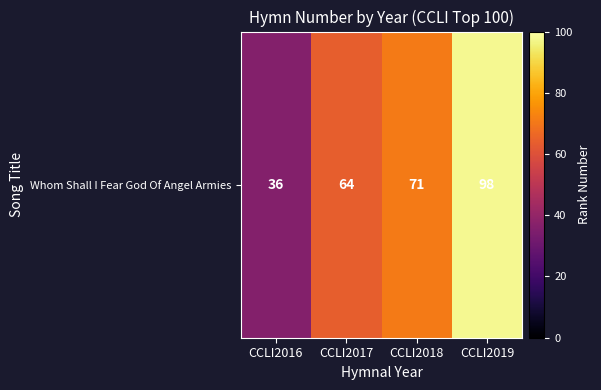

Rank the categories by value from highest to lowest.

CCLI2019, CCLI2018, CCLI2017, CCLI2016